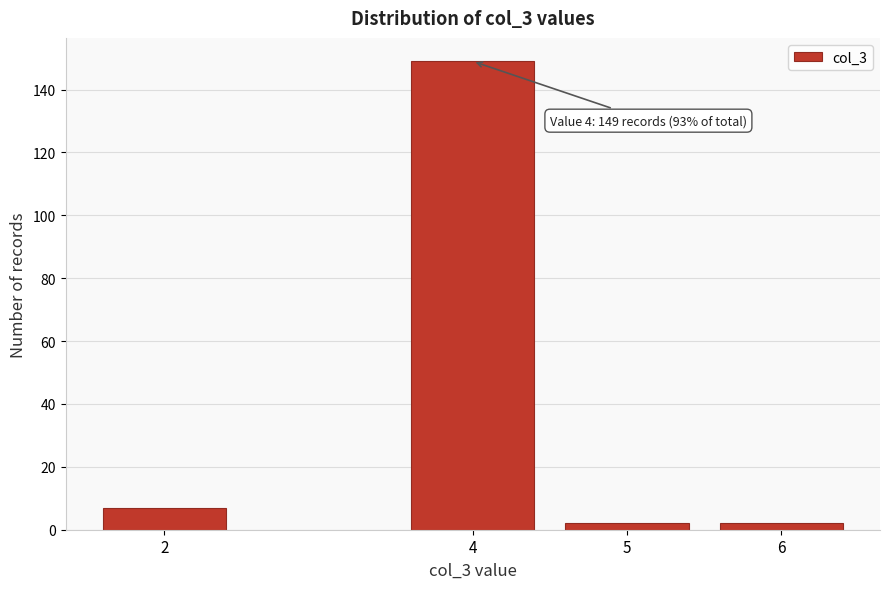

Reading right to left, what are all the values shown in this chart?

2	2	149	7